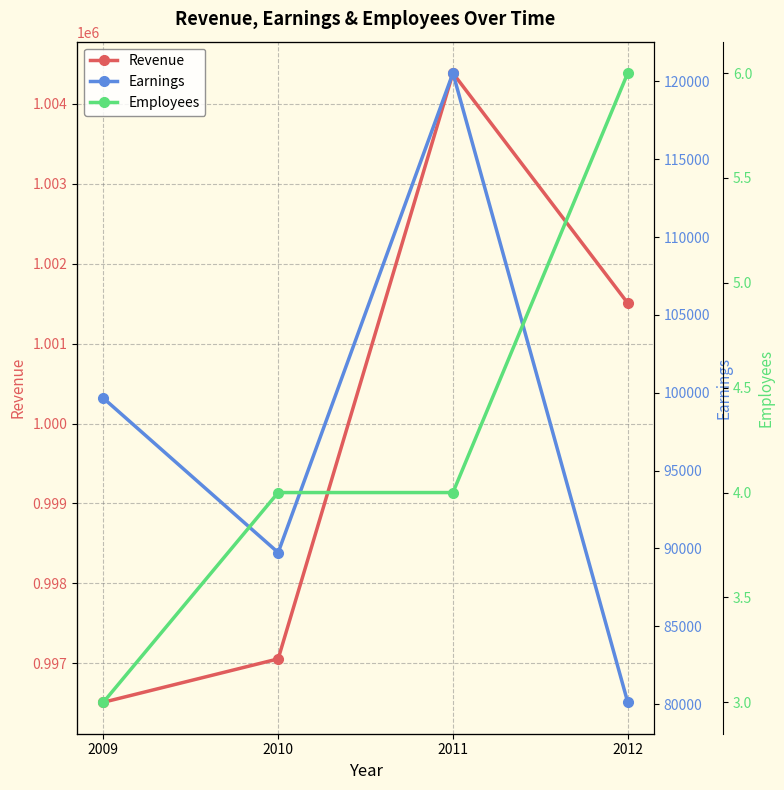

What are all the series names shown in the legend?

Revenue, Earnings, Employees